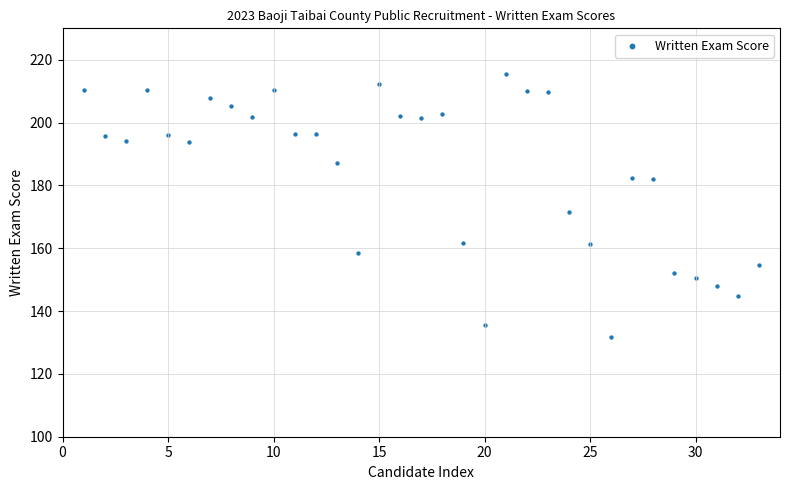

What Y value in the scatter plot is closest to 173?

171.6